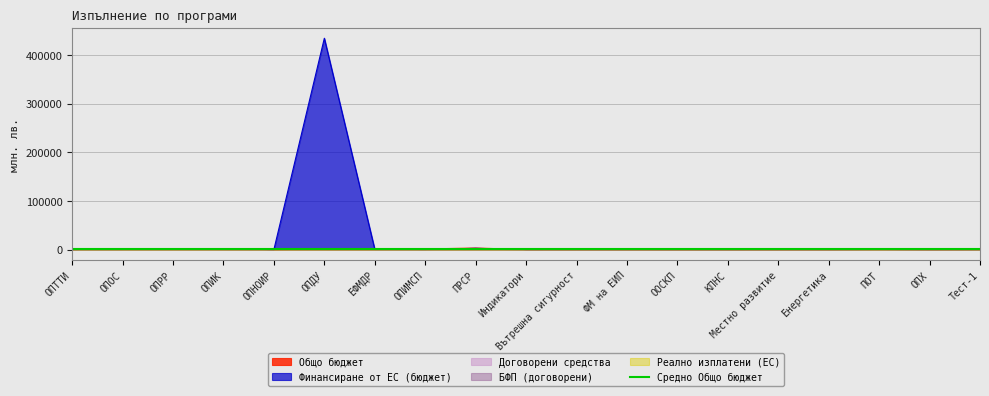

True or false: Финансиране от ЕС (бюджет) has a value of 798.4 at ЕФМДР.

False